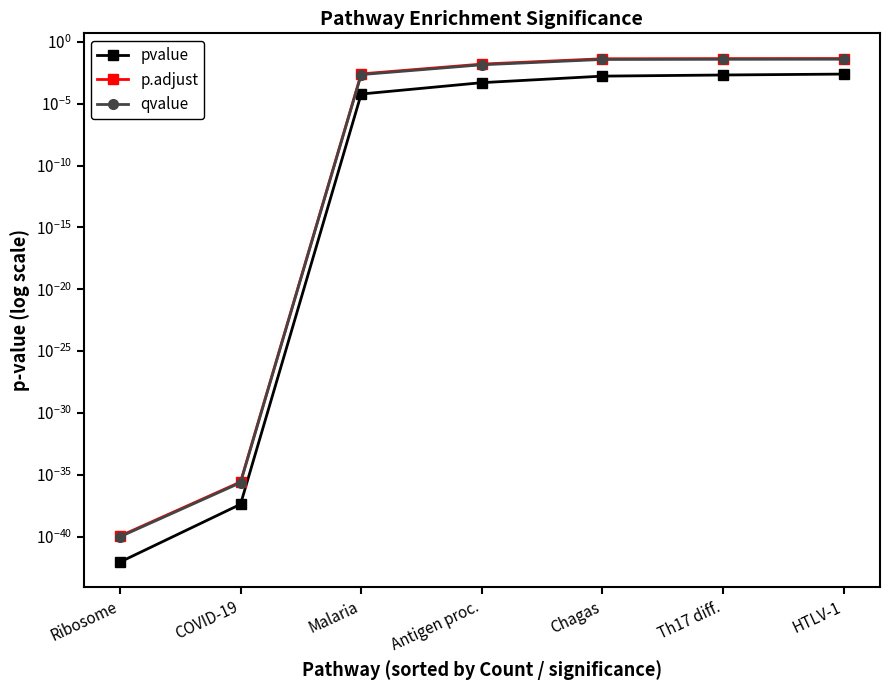

The qvalue series shows 0.1 at Th17 diff.. True or false?

False